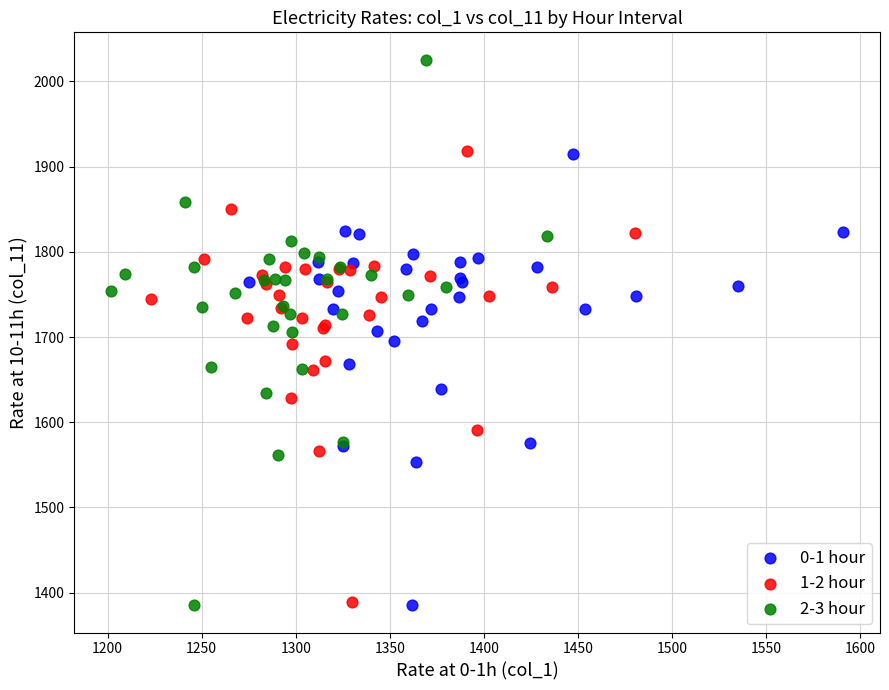

Which series has the widest spread of Y values?

2-3 hour